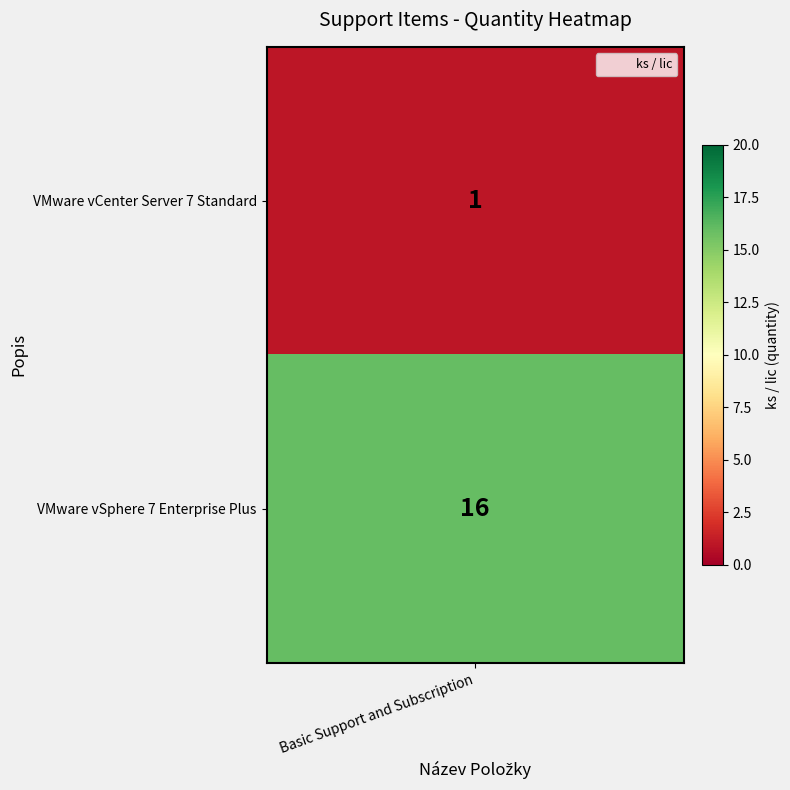

Count the values in the range 1 to 16.

2